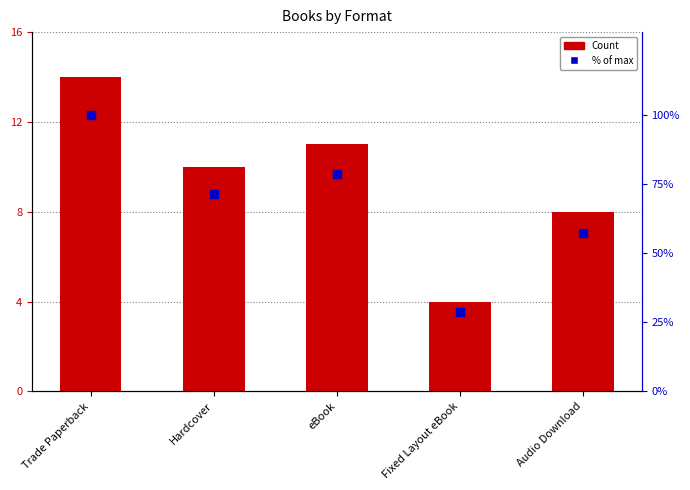

What are all the series names shown in the legend?

Count, % of max